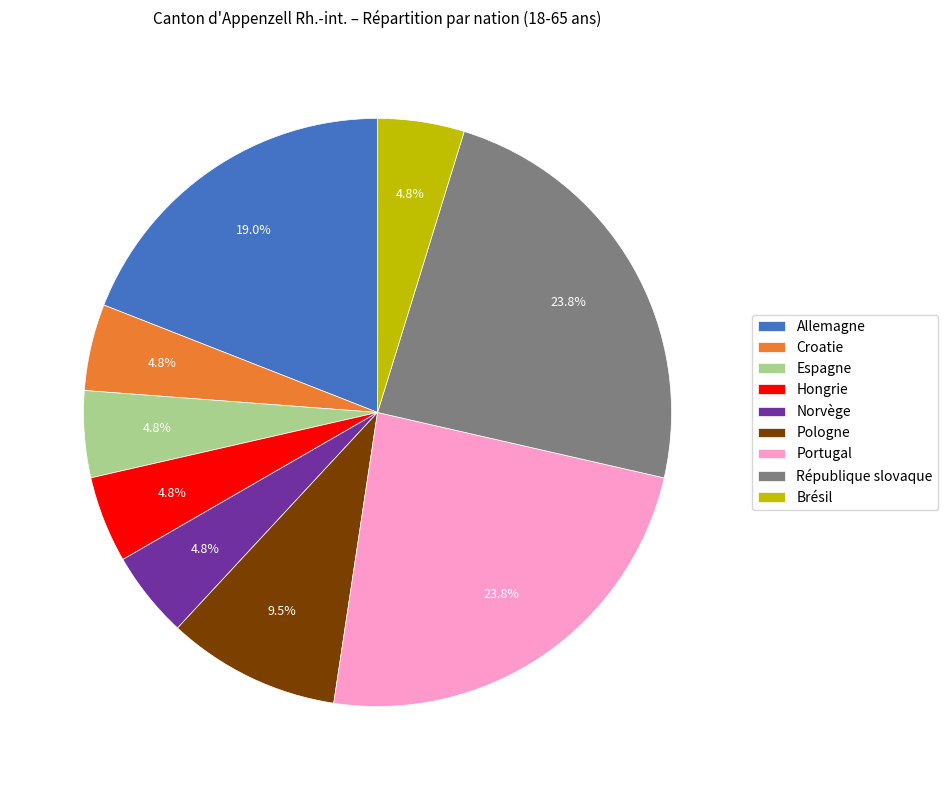

Is it true that Hongrie is 5% of the pie?

True